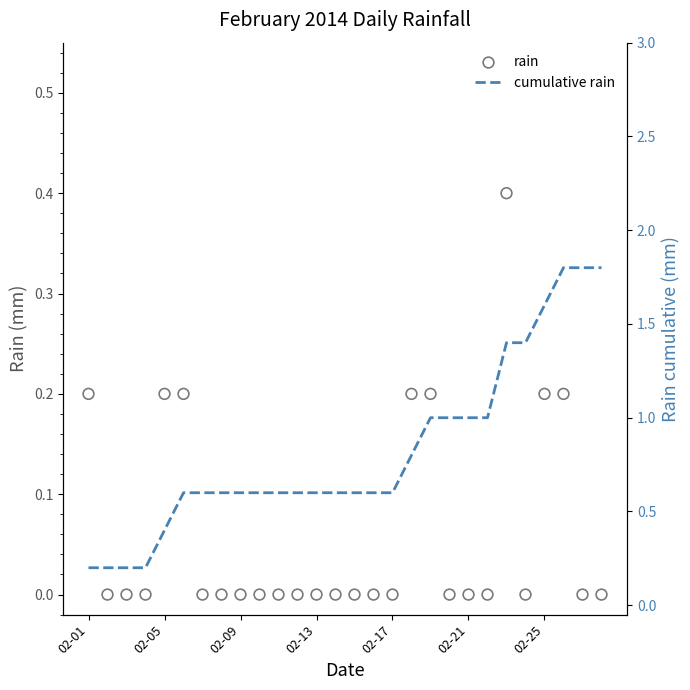

Which series reaches the maximum Y coordinate?

cumulative rain